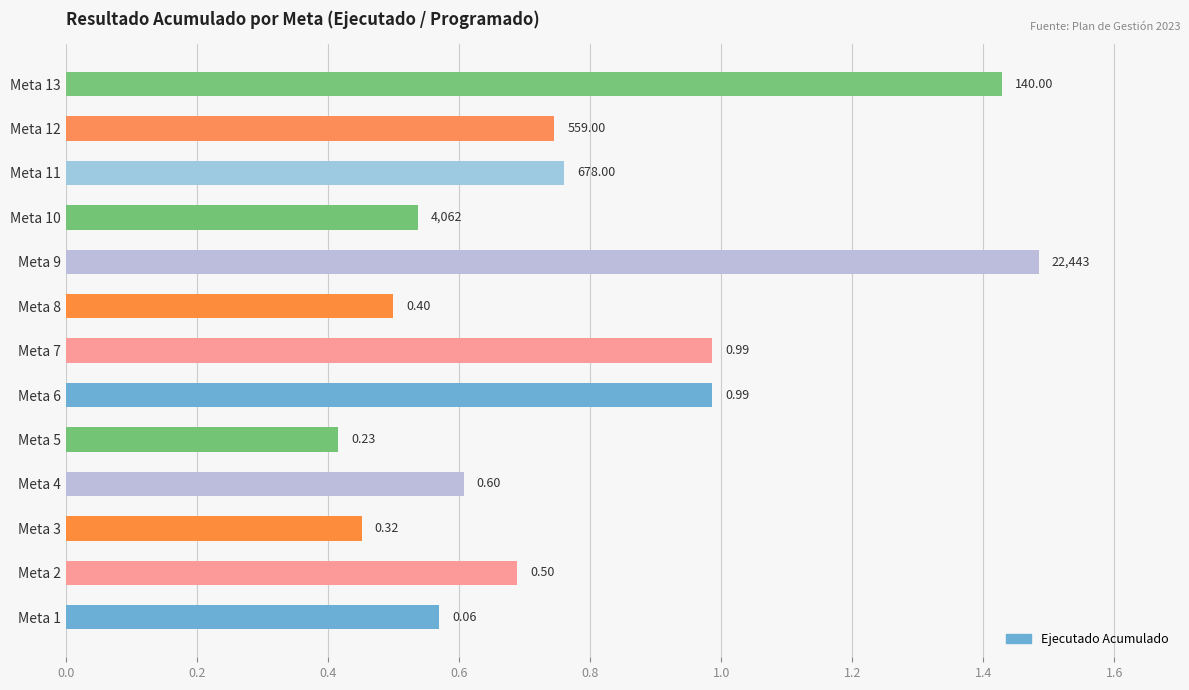

Does the chart contain any negative values?

No